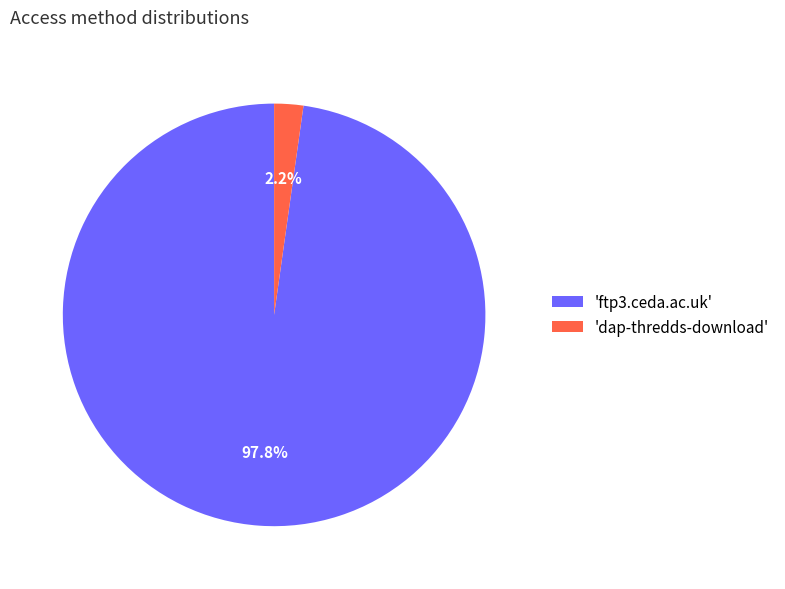

To the nearest percent, what is the difference between the largest and smallest slice percentages?

96%